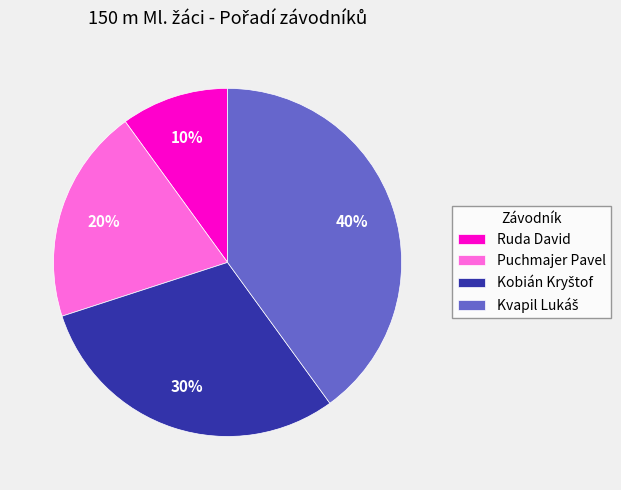

Which has a higher value, Ruda David or Puchmajer Pavel?

Puchmajer Pavel